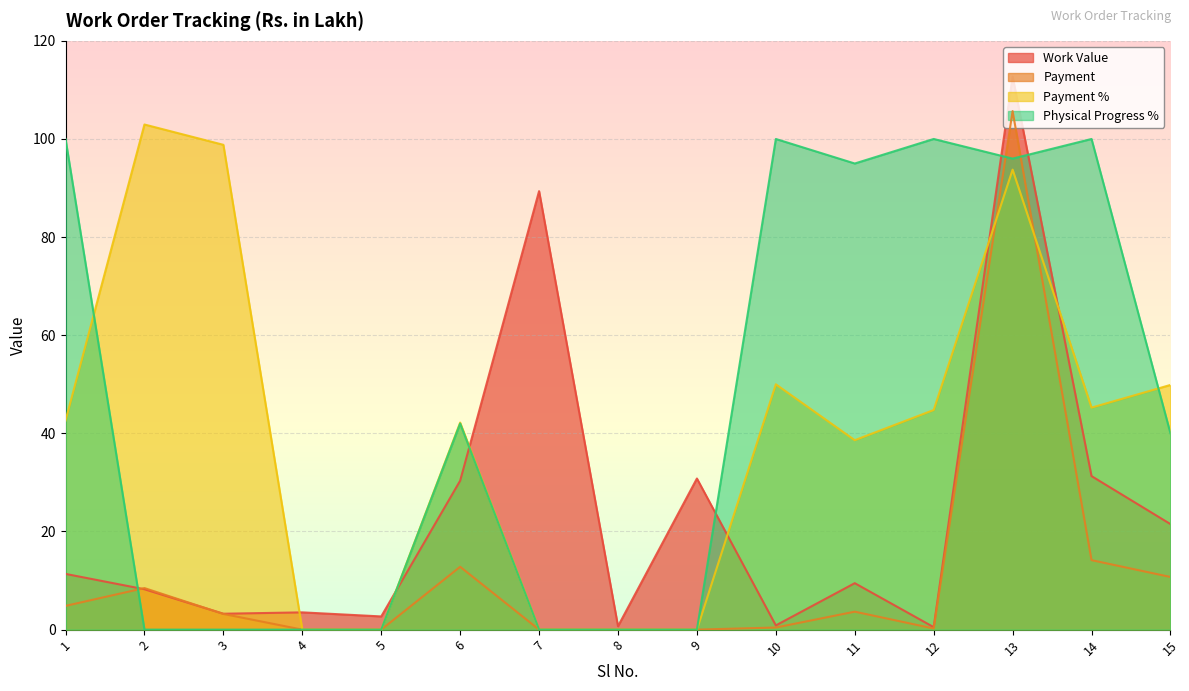

How many values in Payment % are above zero?

10